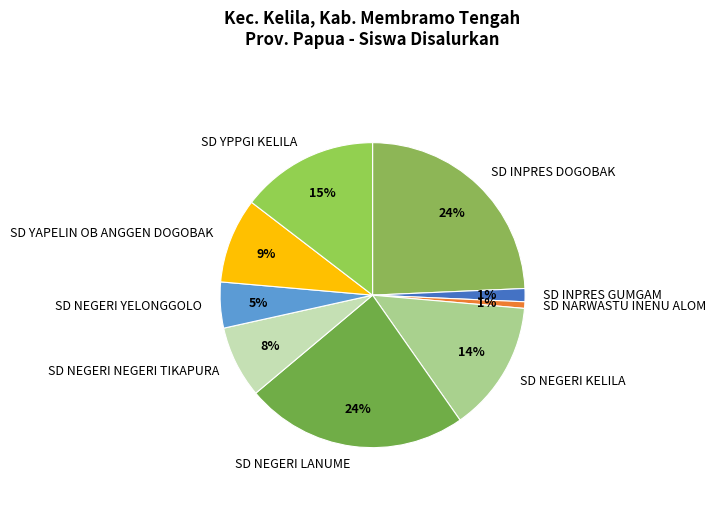

Between SD YPPGI KELILA and SD NEGERI KELILA, which is larger?

SD YPPGI KELILA